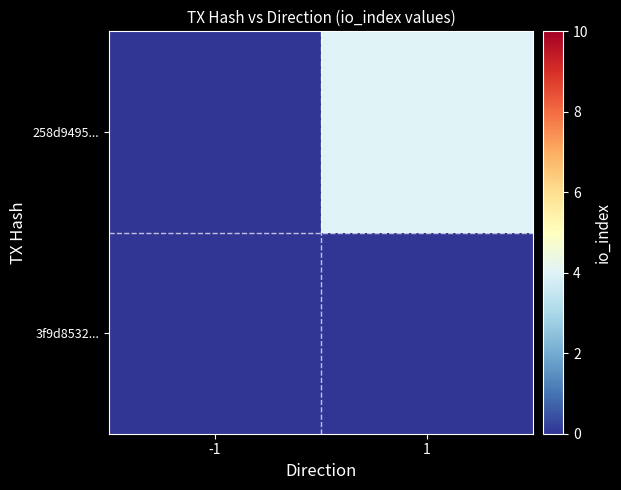

Reading left to right, extract all data points from this chart.

3f9d8532...: -1=0	1=0
258d9495...: -1=0	1=4